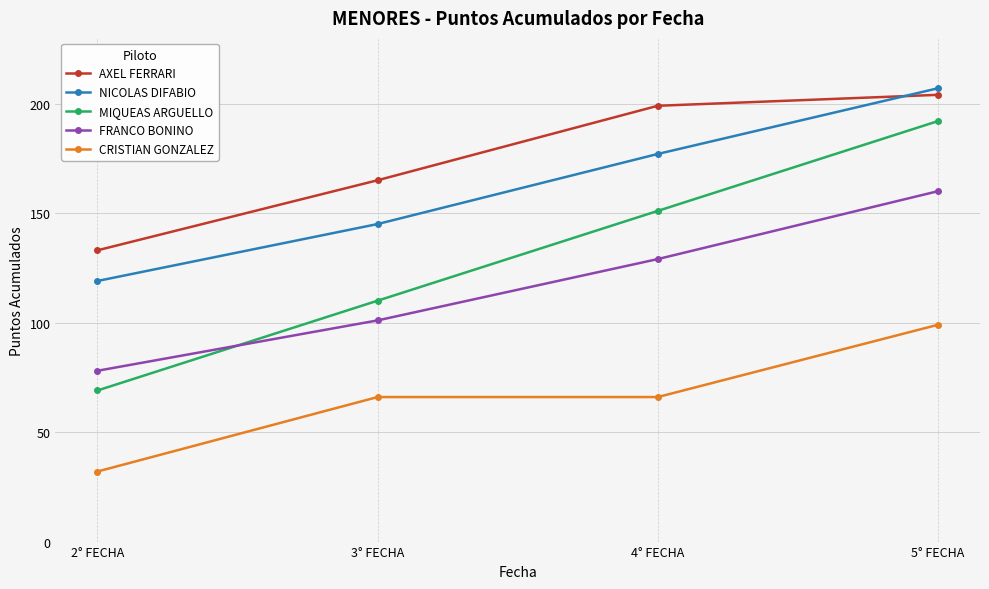

What are all the series names shown in the legend?

AXEL FERRARI, NICOLAS DIFABIO, MIQUEAS ARGUELLO, FRANCO BONINO, CRISTIAN GONZALEZ